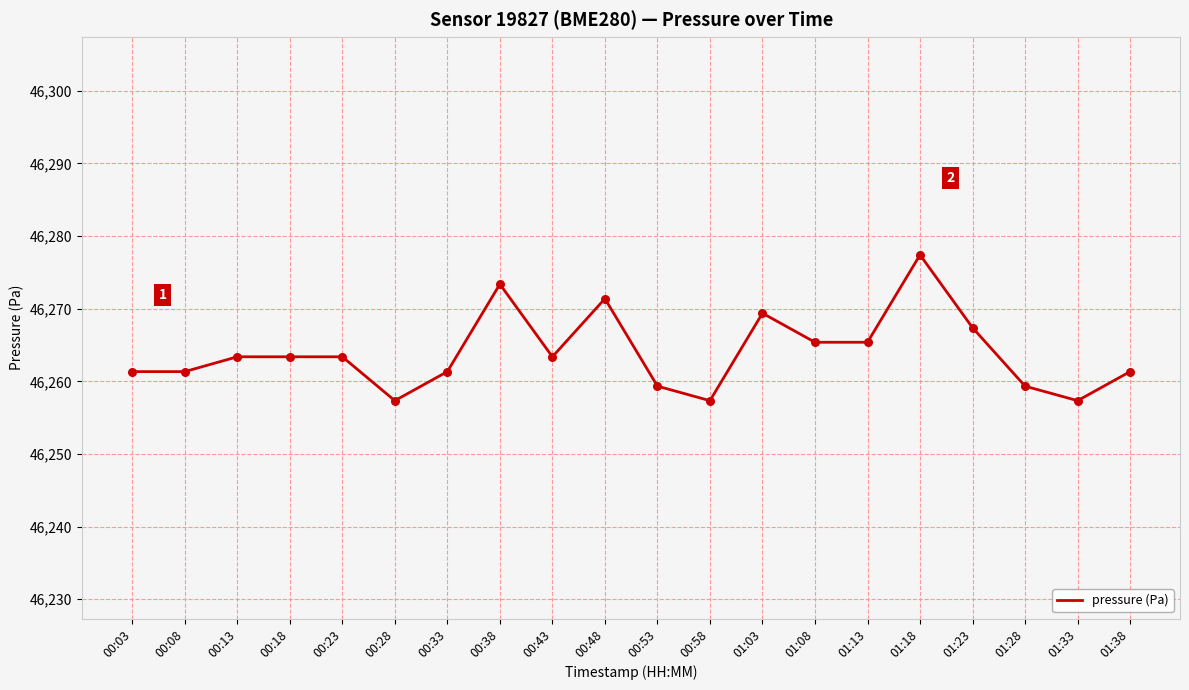

What is the change in value from 01:18 to 01:33?

-20.1